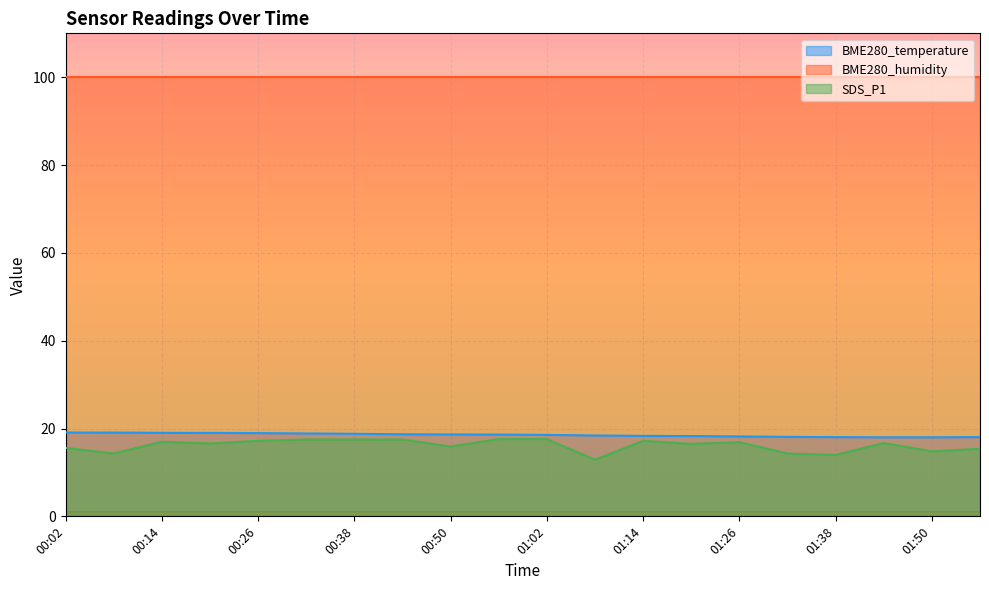

The value of BME280_temperature at 00:08 is 25.2. True or false?

False